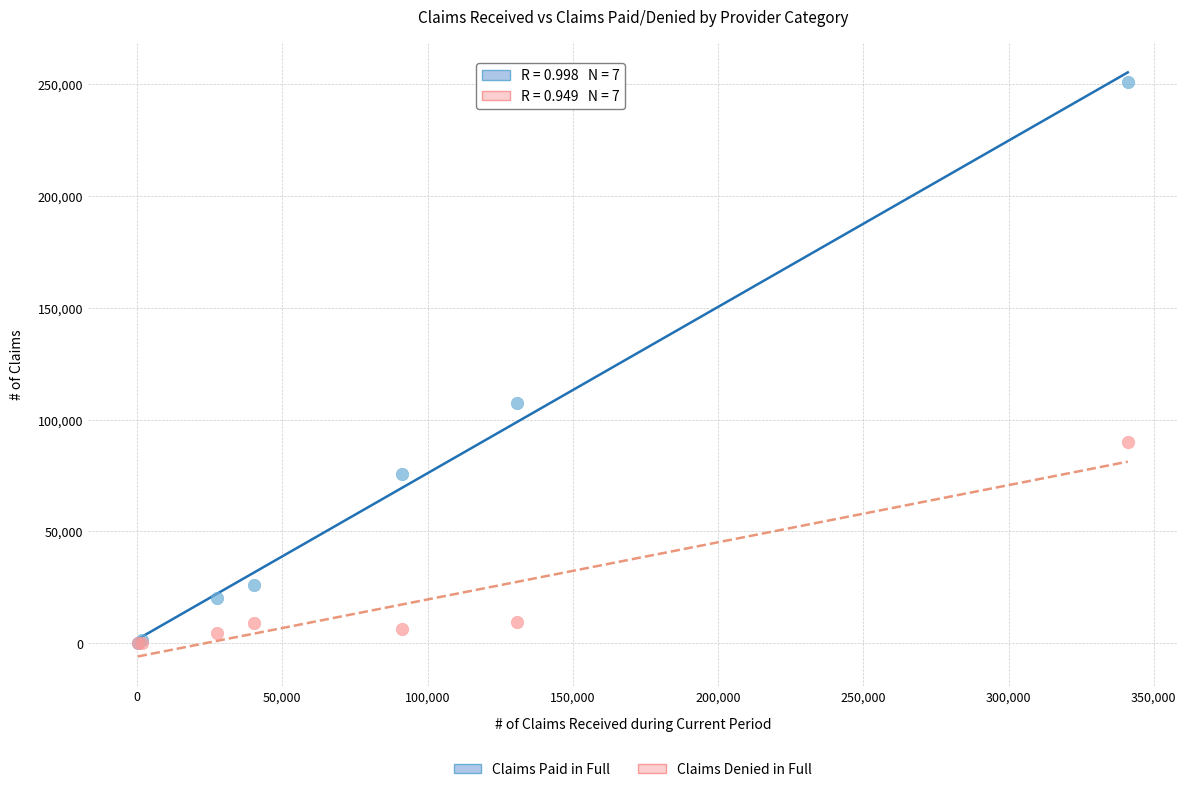

Which series reaches the maximum Y coordinate?

Claims Paid in Full